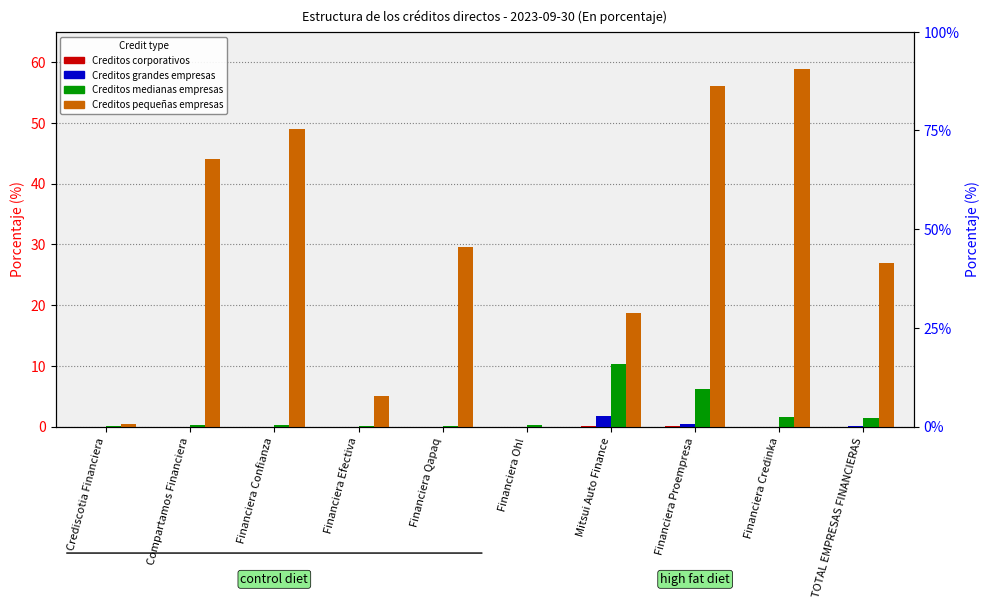

Between Financiera Confianza and Mitsui Auto Finance, which series saw the biggest shift?

Creditos pequeñas empresas